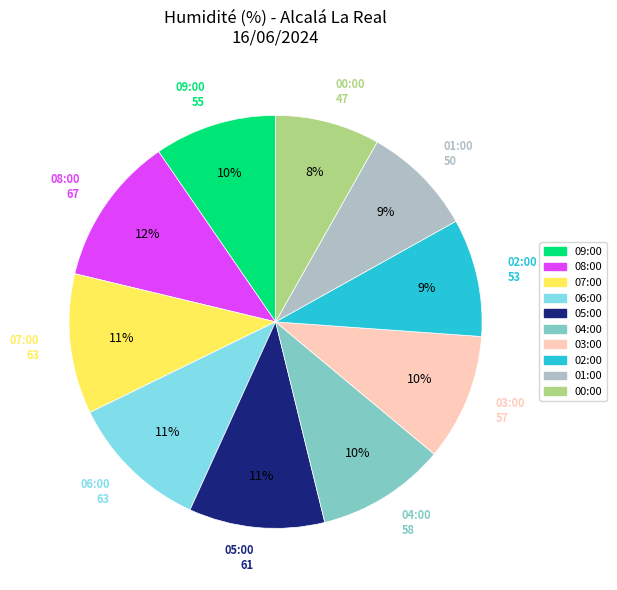

To the nearest percent, what percentage of the pie is 09:00?

10%